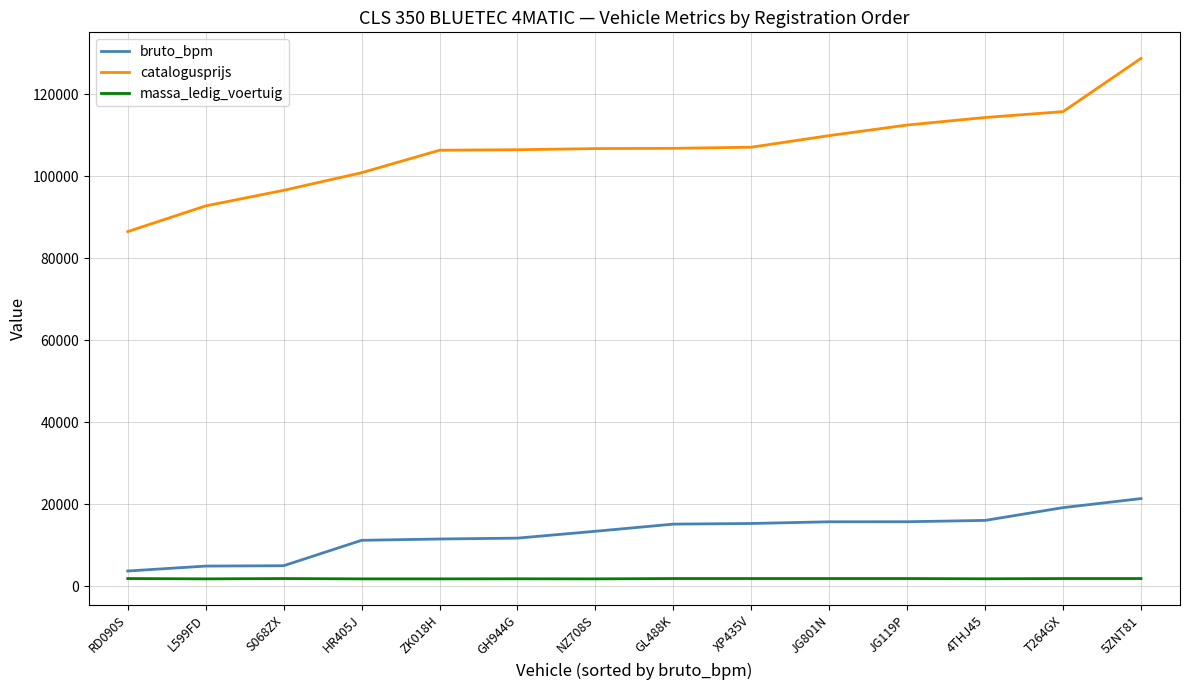

Is it true that bruto_bpm equals 15170 at GL488K?

True